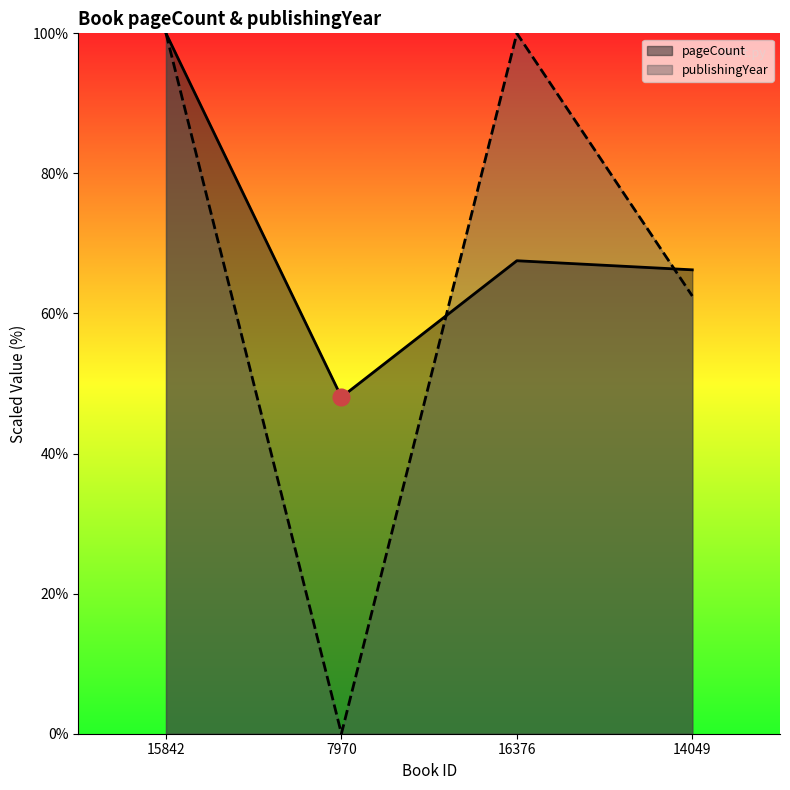

How many interior local peaks does the pageCount series have?

1